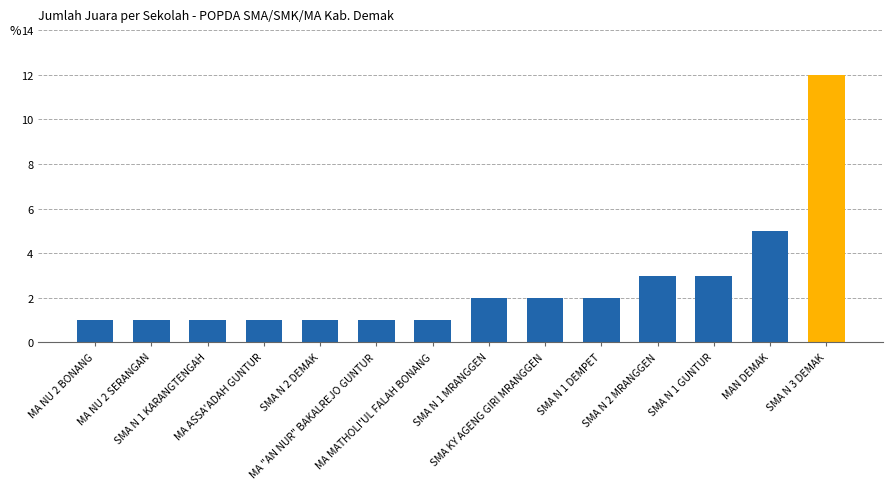

Approximately how many times larger is the value at SMA N 1 KARANGTENGAH compared to SMA N 2 DEMAK?

1.0